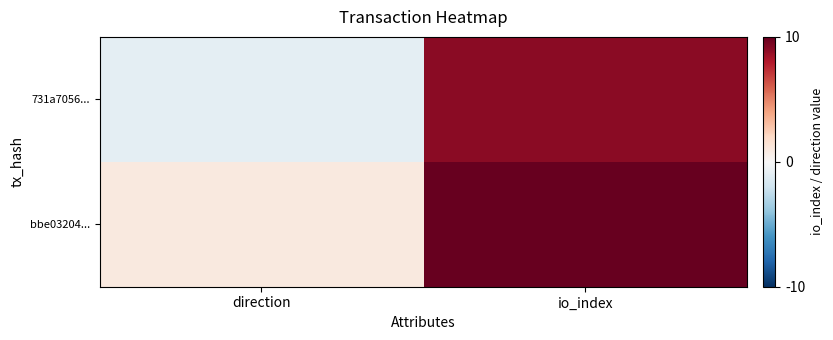

How many categories are shown in the chart?

2